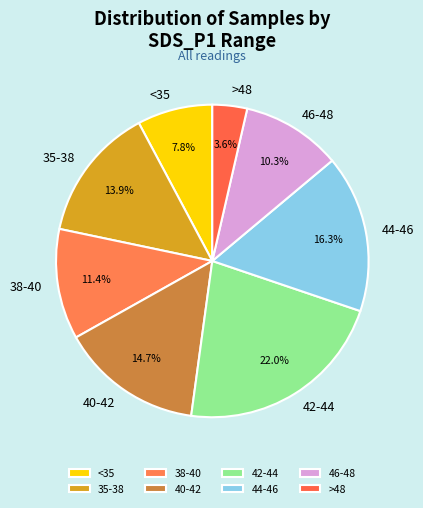

Which has a higher value, 44-46 or 42-44?

42-44